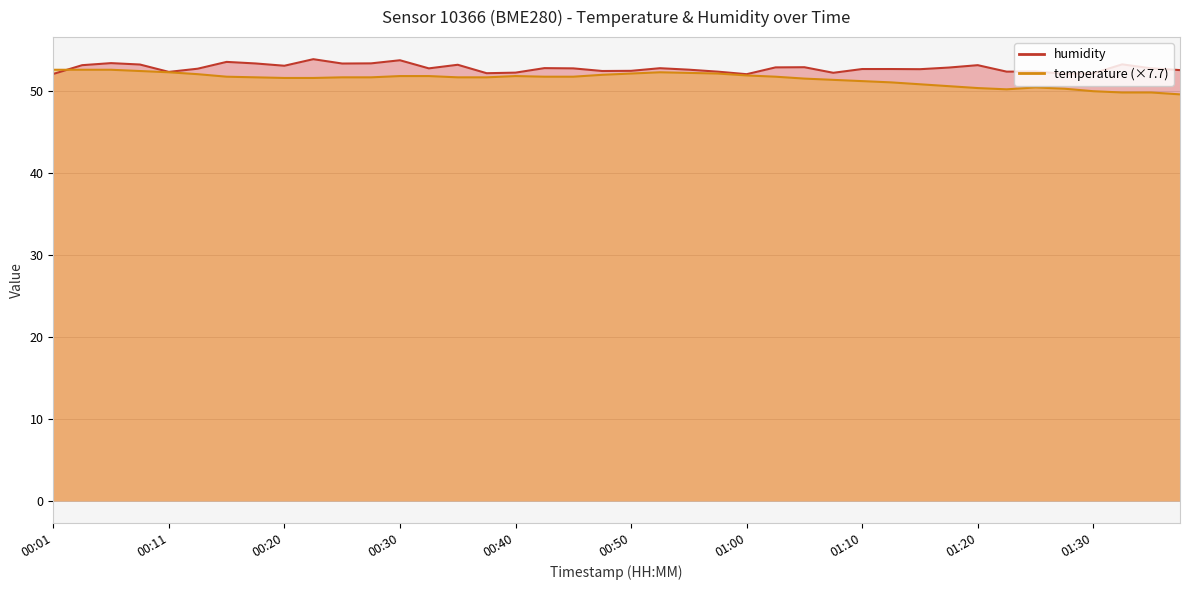

What position from the right is 00:40?

24